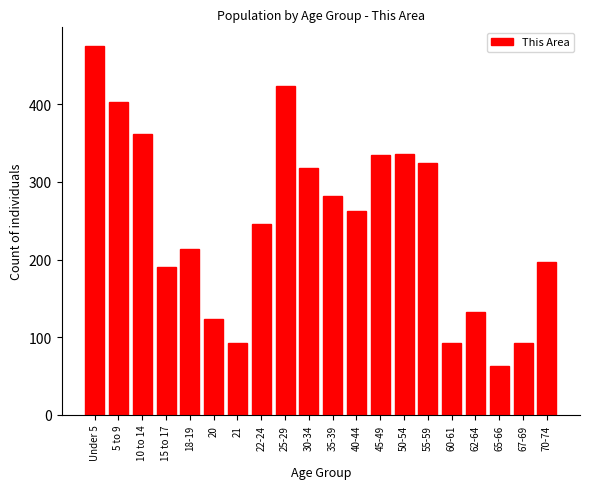

What position from the left is 30-34?

10